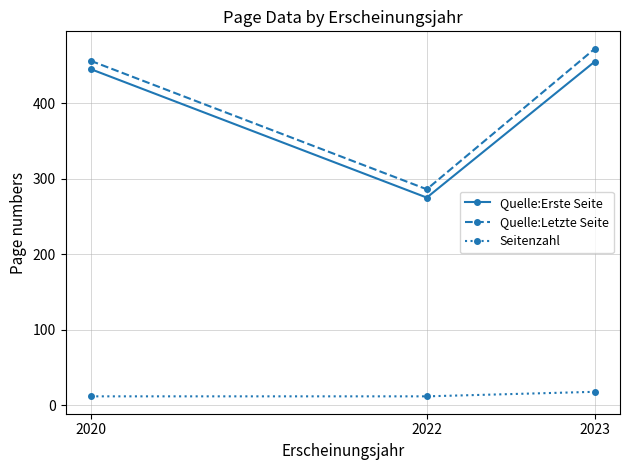

Reading right to left, list all the values displayed in this chart.

Quelle:Erste Seite: 2023=455	2022=275	2020=445
Quelle:Letzte Seite: 2023=472	2022=286	2020=456
Seitenzahl: 2023=18	2022=12	2020=12